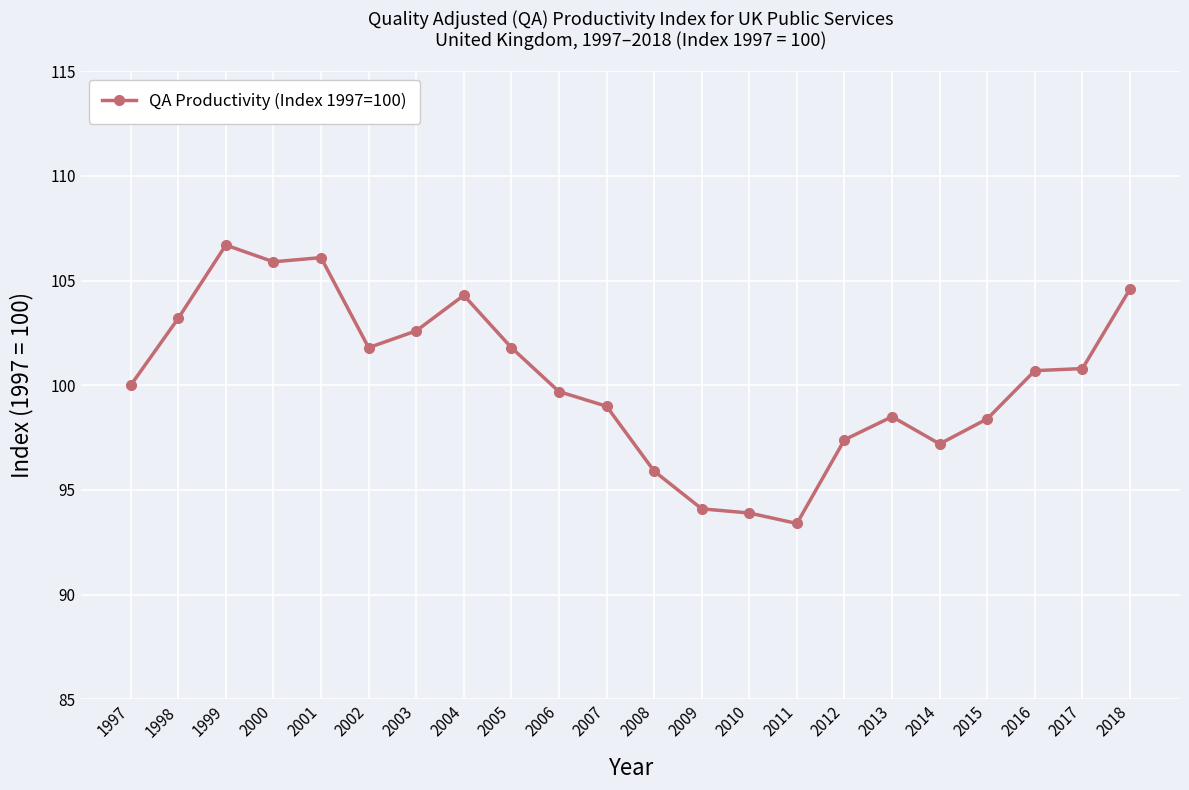

What is the difference between the values at 2014 and 2001?

8.9